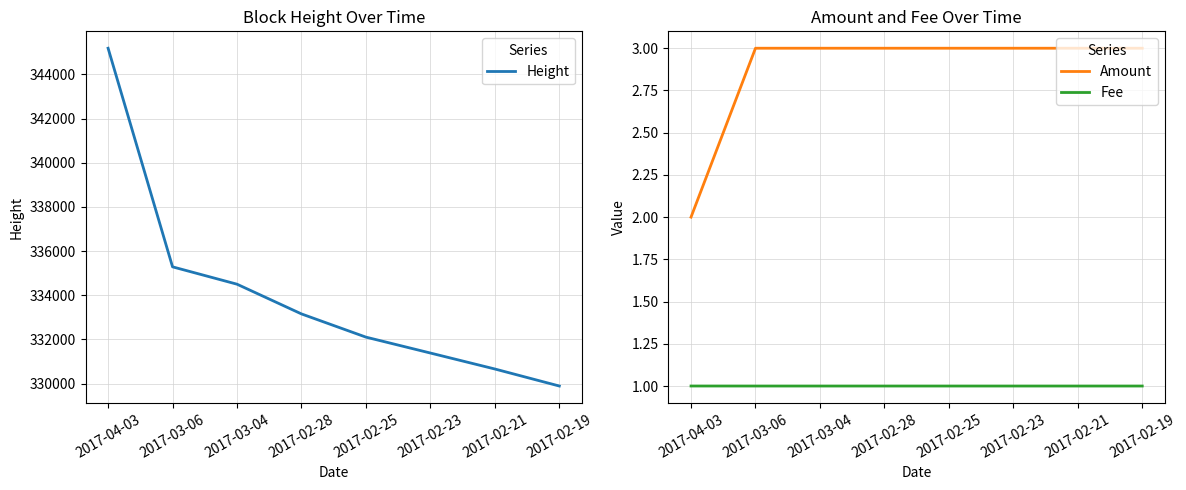

At 2017-02-23, list the series in order from largest to smallest.

Height, Amount, Fee